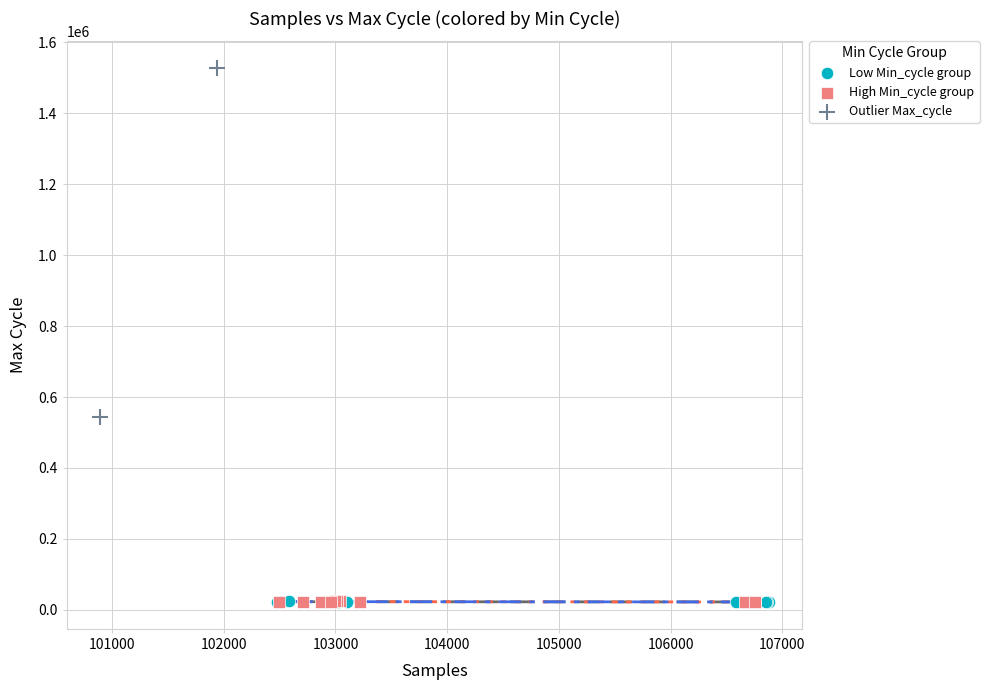

Which series reaches the maximum Y coordinate?

Outlier Max_cycle